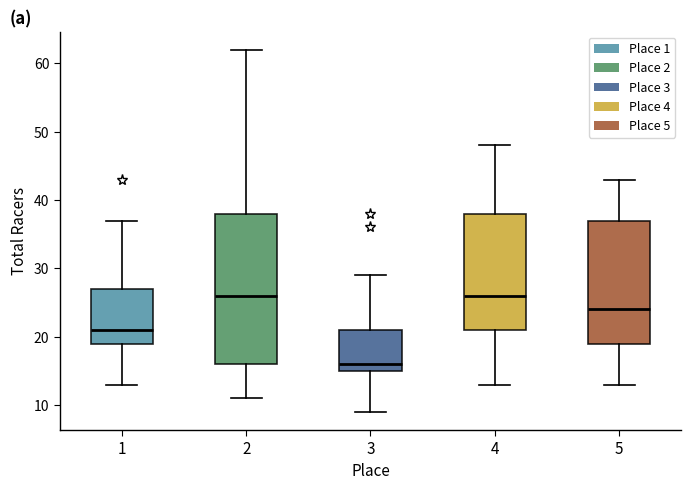

Reading left to right, transcribe this box plot: for each box, give where its median line is, the range the box spans, and where its two whiskers end, as read against the y-axis. The values are not printed on the chart, so give them approximately, as read against the axis.

1: median 21, box 19 to 27, whiskers 13 to 37
2: median 26, box 16 to 38, whiskers 11 to 62
3: median 16, box 15 to 21, whiskers 9 to 29
4: median 26, box 21 to 38, whiskers 13 to 48
5: median 24, box 19 to 37, whiskers 13 to 43